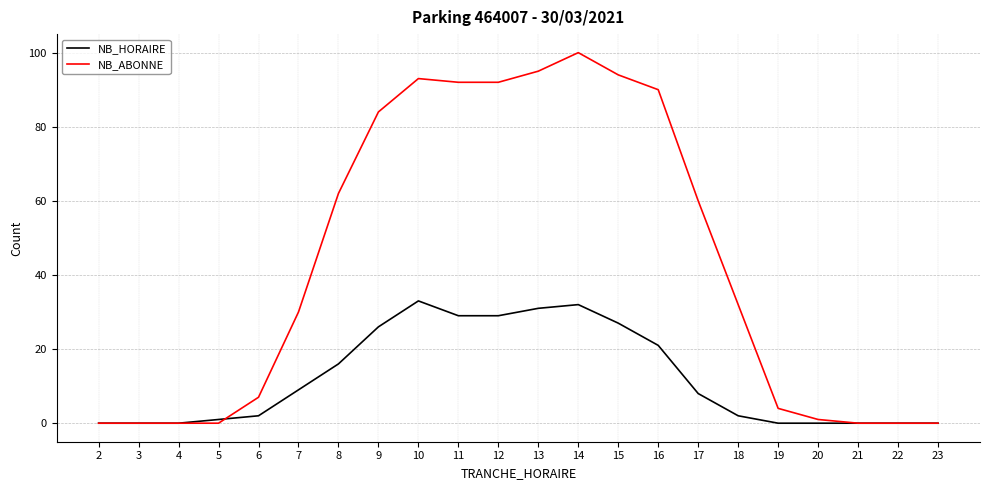

What is the difference between the second highest and second lowest values in the NB_HORAIRE series?

32